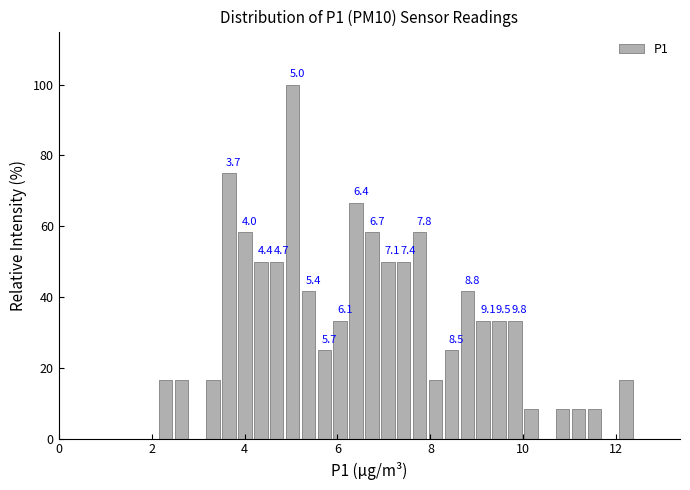

Around what value on the x-axis is the tallest bar? Give the approximate position of its centre, as read against the axis.

5.0